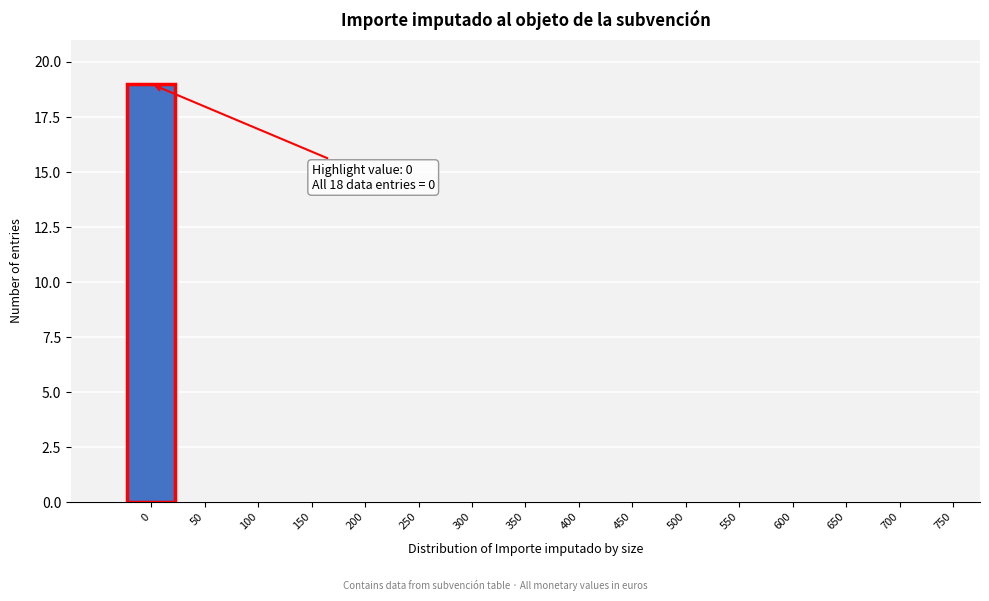

Reading left to right, list all the values displayed in this chart.

0=19	50=0	100=0	150=0	200=0	250=0	300=0	350=0	400=0	450=0	500=0	550=0	600=0	650=0	700=0	750=0